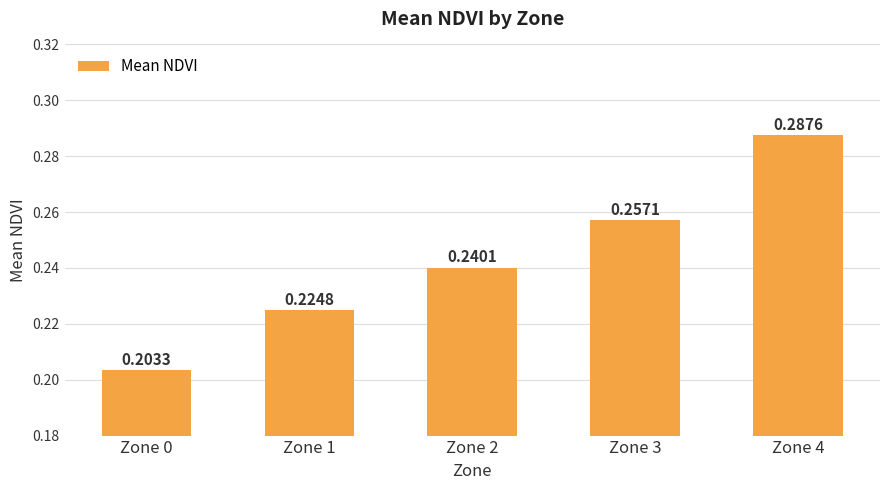

What is the sum of all values?

1.2